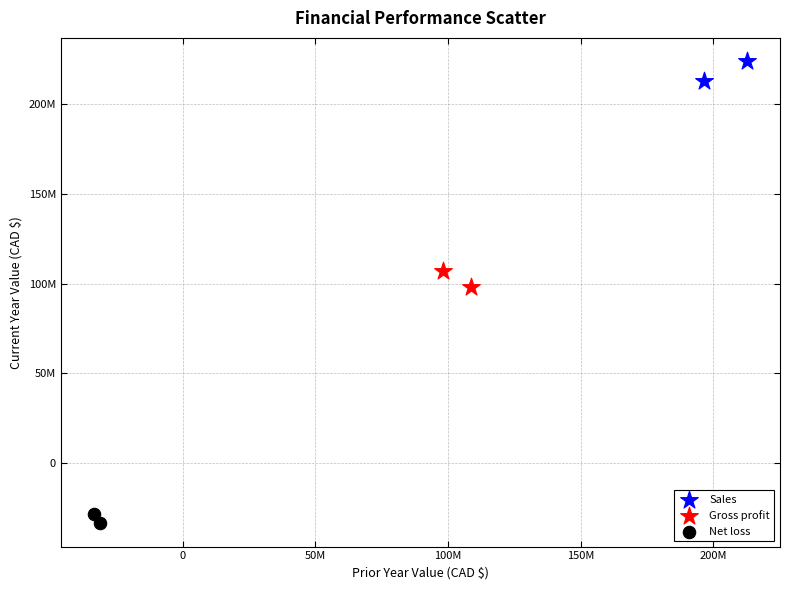

What are all the series names shown in the legend?

Sales, Gross profit, Net loss